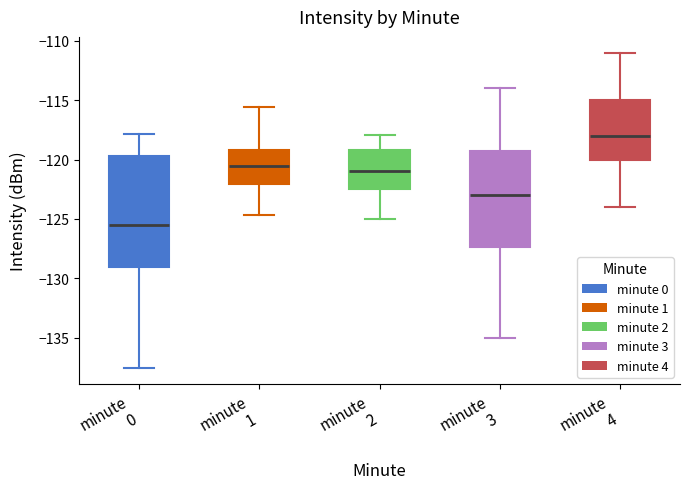

Which box's median line is the highest?

minute 4